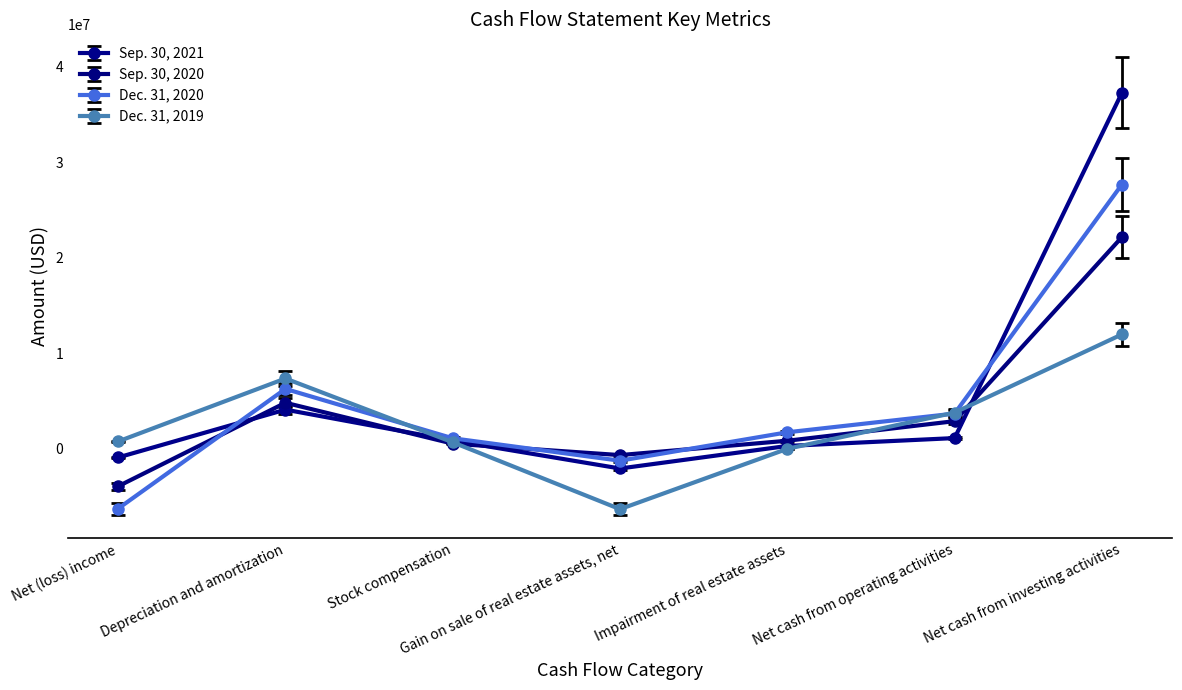

What is the minimum value for Dec. 31, 2020?

-6261398